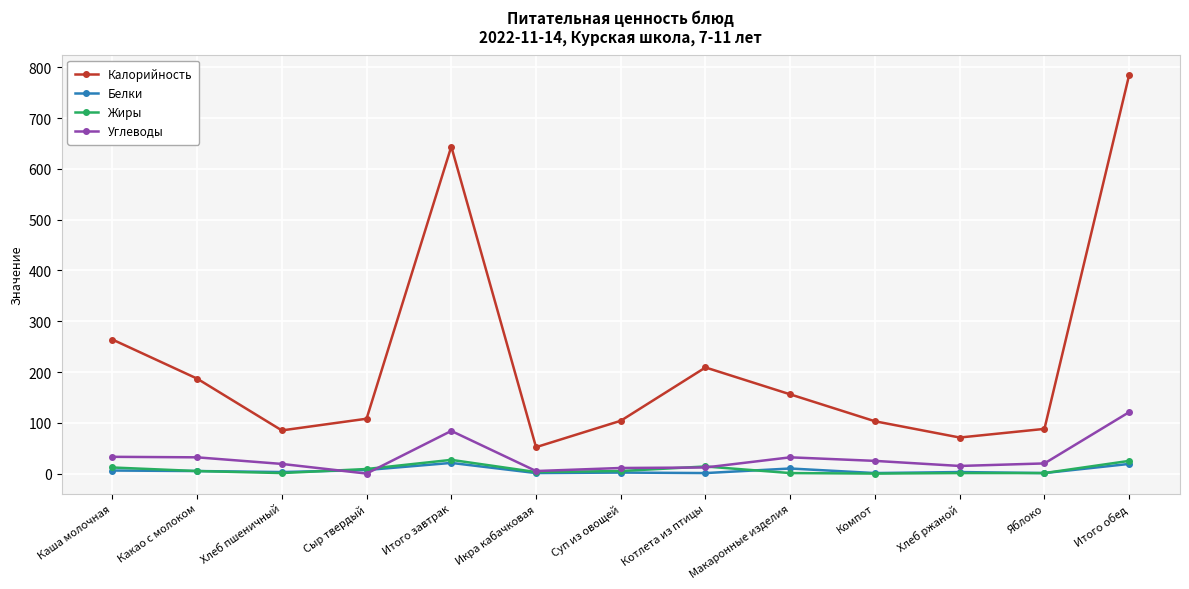

True or false: Калорийность and Углеводы cross at least once.

False